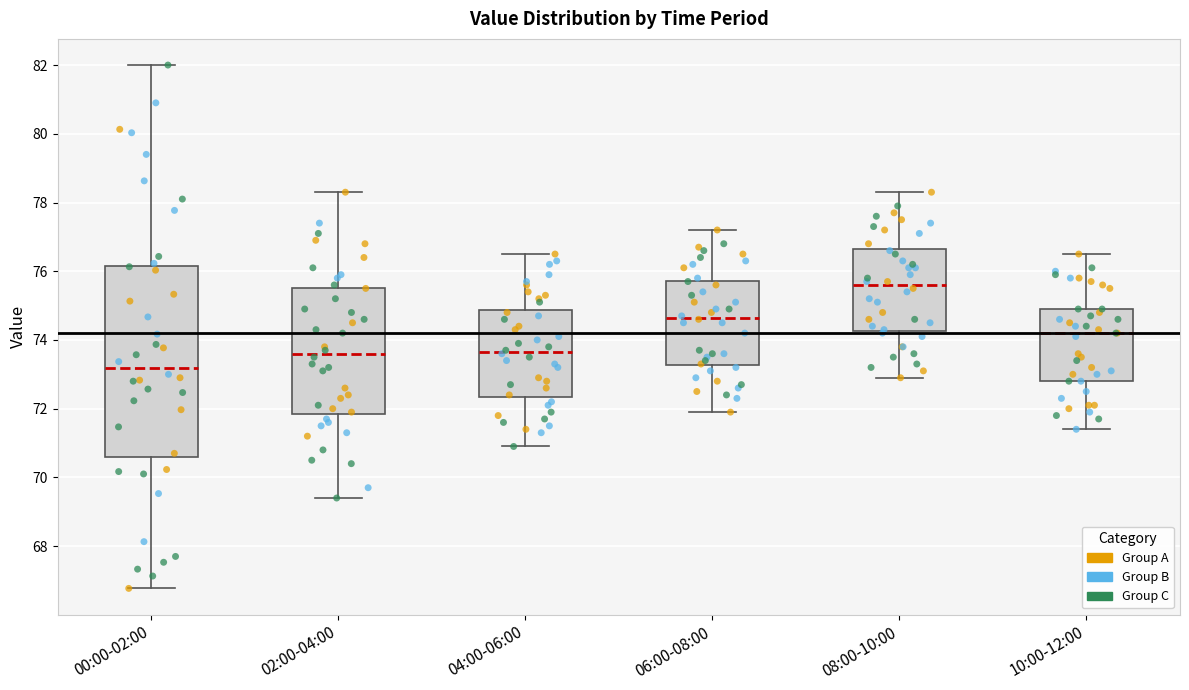

Which box has the lowest median line?

00:00-02:00